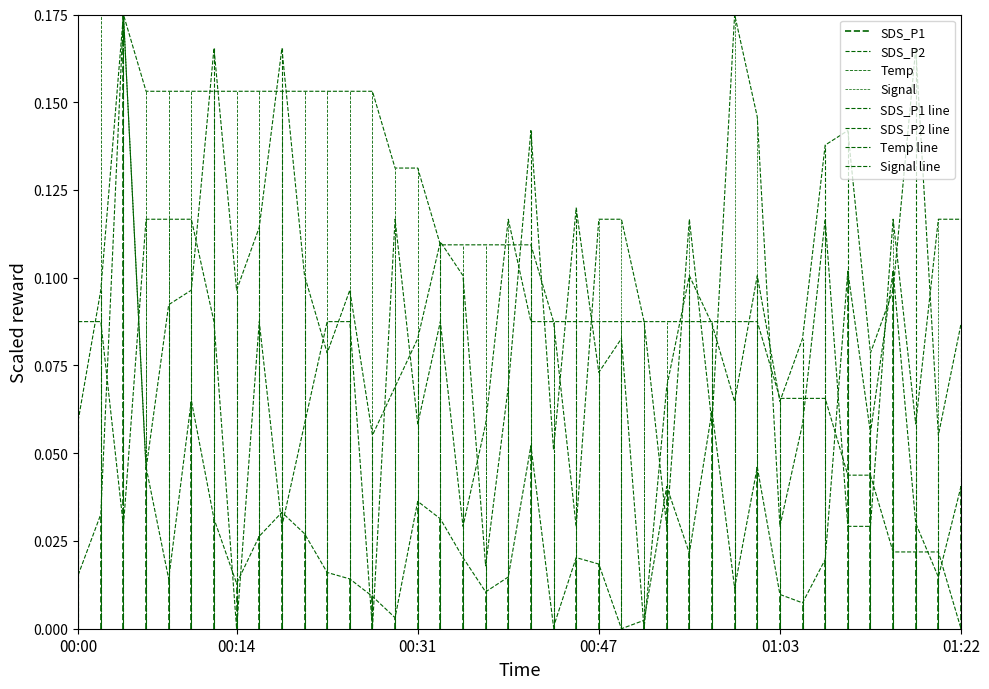

Reading right to left, extract all data points from this chart.

SDS_P1: 01:22=0.0	01:20=0.0	01:18=0.0	01:15=0.1	01:13=0.1	01:11=0.1	01:07=0.0	01:05=0.0	01:03=0.0	01:01=0.0	00:59=0.0	00:57=0.1	00:55=0.0	00:53=0.0	00:51=0.0	00:49=0.0	00:47=0.0	00:45=0.0	00:43=0.0	00:41=0.1	00:39=0.0	00:37=0.0	00:35=0.0	00:33=0.0	00:31=0.0	00:29=0.0	00:27=0.0	00:25=0.0	00:23=0.0	00:21=0.0	00:19=0.0	00:16=0.0	00:14=0.0	00:12=0.0	00:10=0.1	00:08=0.0	00:06=0.0	00:04=0.2	00:02=0.0	00:00=0.0
SDS_P2: 01:22=0.1	01:20=0.1	01:18=0.2	01:15=0.1	01:13=0.1	01:11=0.1	01:07=0.1	01:05=0.1	01:03=0.1	01:01=0.1	00:59=0.1	00:57=0.1	00:55=0.1	00:53=0.1	00:51=0.0	00:49=0.1	00:47=0.1	00:45=0.1	00:43=0.1	00:41=0.1	00:39=0.1	00:37=0.0	00:35=0.1	00:33=0.1	00:31=0.1	00:29=0.1	00:27=0.1	00:25=0.1	00:23=0.1	00:21=0.1	00:19=0.2	00:16=0.1	00:14=0.1	00:12=0.2	00:10=0.1	00:08=0.1	00:06=0.0	00:04=0.2	00:02=0.1	00:00=0.1
Temp: 01:22=0.0	01:20=0.0	01:18=0.0	01:15=0.0	01:13=0.0	01:11=0.0	01:07=0.1	01:05=0.1	01:03=0.1	01:01=0.1	00:59=0.1	00:57=0.1	00:55=0.1	00:53=0.1	00:51=0.1	00:49=0.1	00:47=0.1	00:45=0.1	00:43=0.1	00:41=0.1	00:39=0.1	00:37=0.1	00:35=0.1	00:33=0.1	00:31=0.1	00:29=0.1	00:27=0.2	00:25=0.2	00:23=0.2	00:21=0.2	00:19=0.2	00:16=0.2	00:14=0.2	00:12=0.2	00:10=0.2	00:08=0.2	00:06=0.2	00:04=0.2	00:02=0.2	00:00=0.2
Signal: 01:22=0.1	01:20=0.1	01:18=0.1	01:15=0.1	01:13=0.0	01:11=0.0	01:07=0.1	01:05=0.1	01:03=0.0	01:01=0.1	00:59=0.2	00:57=0.1	00:55=0.1	00:53=0.0	00:51=0.1	00:49=0.1	00:47=0.1	00:45=0.0	00:43=0.1	00:41=0.1	00:39=0.1	00:37=0.1	00:35=0.0	00:33=0.1	00:31=0.1	00:29=0.1	00:27=0.0	00:25=0.1	00:23=0.1	00:21=0.1	00:19=0.0	00:16=0.1	00:14=0.0	00:12=0.1	00:10=0.1	00:08=0.1	00:06=0.1	00:04=0.0	00:02=0.1	00:00=0.1